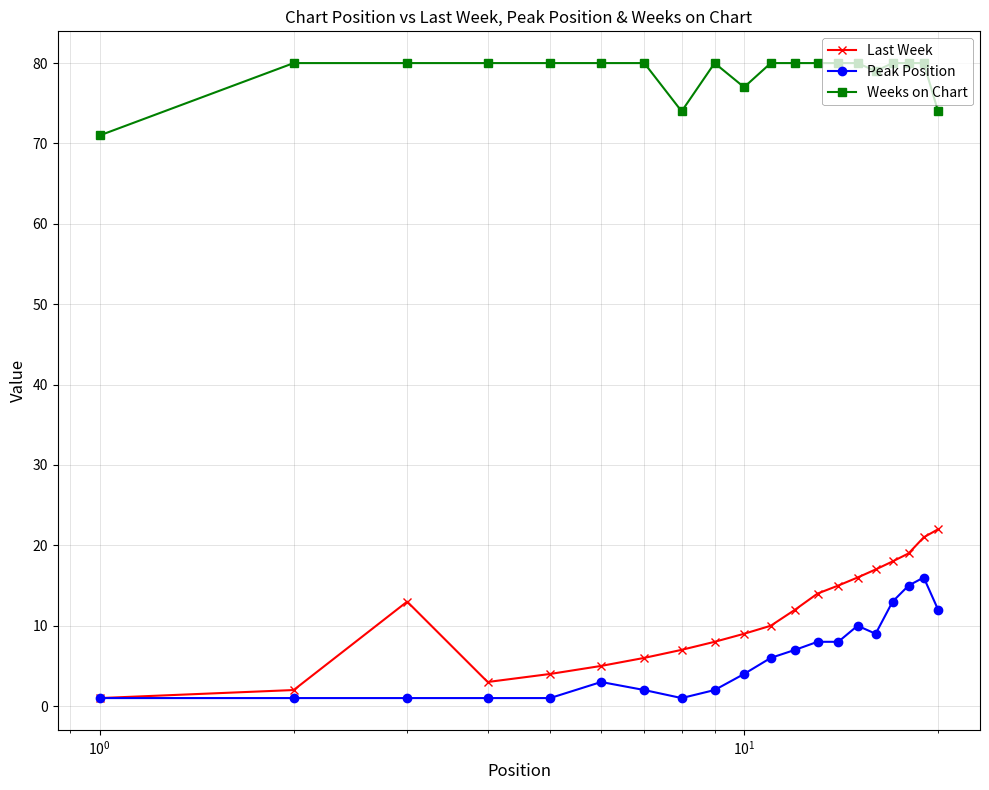

True or false: Weeks on Chart and Last Week cross at least once.

False